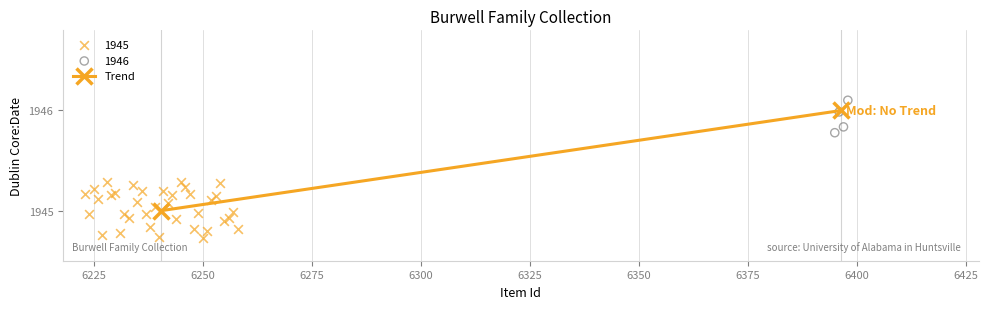

Which series reaches the maximum Y coordinate?

1946